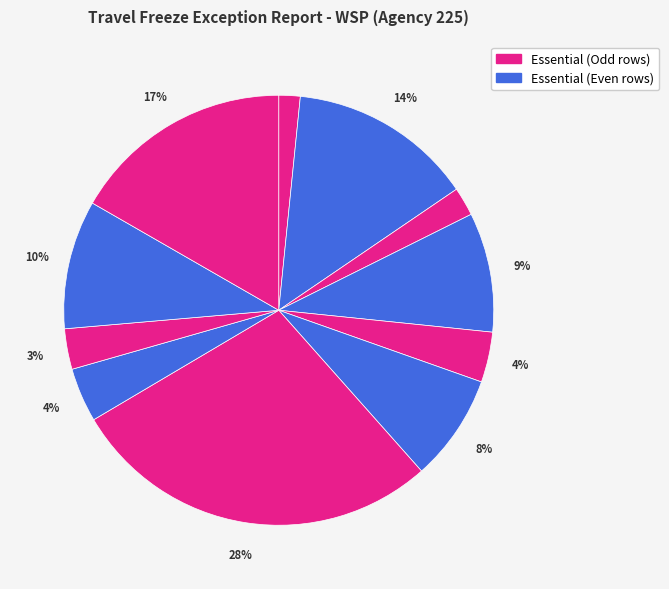

How many slices are in this pie chart?

11